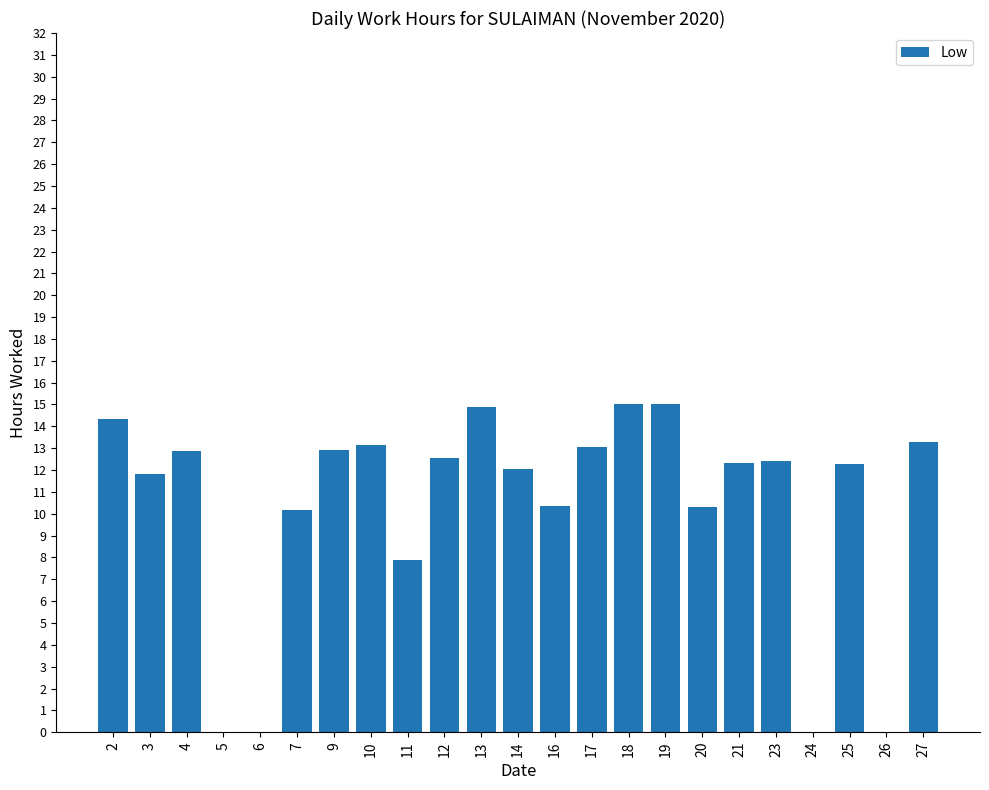

What is the change in value from 4 to 7?

-2.7